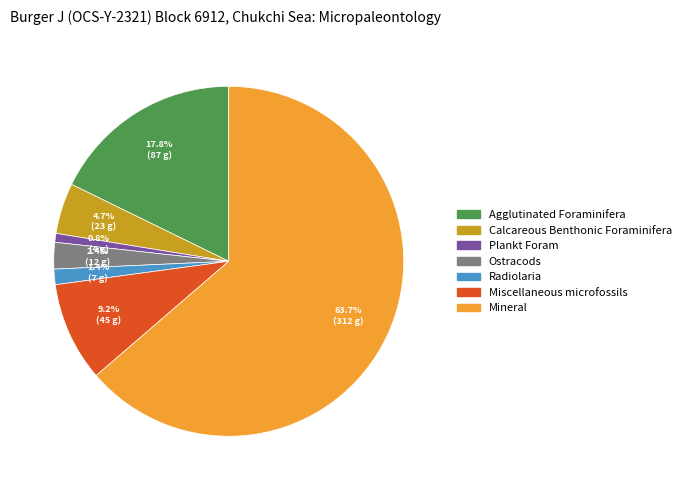

To the nearest percent, what is the difference between the largest and smallest slice percentages?

63%